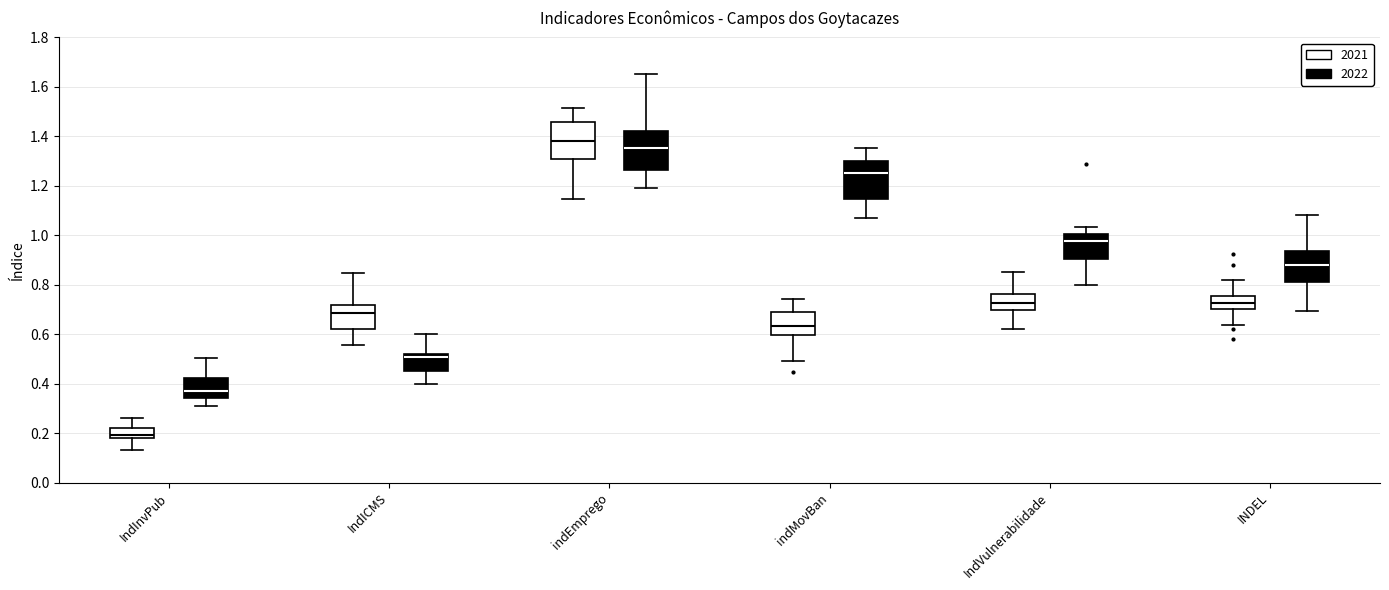

Reading left to right, transcribe this box plot: for each box, give where its median line is, the range the box spans, and where its two whiskers end, as read against the y-axis. The values are not printed on the chart, so give them approximately, as read against the axis.

IndInvPub (2021): median 0.20, box 0.18 to 0.22, whiskers 0.14 to 0.26
IndInvPub (2022): median 0.36, box 0.34 to 0.42, whiskers 0.32 to 0.50
IndICMS (2021): median 0.68, box 0.62 to 0.72, whiskers 0.56 to 0.84
IndICMS (2022): median 0.50, box 0.46 to 0.52, whiskers 0.40 to 0.60
indEmprego (2021): median 1.38, box 1.30 to 1.46, whiskers 1.14 to 1.52
indEmprego (2022): median 1.36, box 1.26 to 1.42, whiskers 1.20 to 1.66
indMovBan (2021): median 0.64, box 0.60 to 0.70, whiskers 0.50 to 0.74
indMovBan (2022): median 1.26, box 1.14 to 1.30, whiskers 1.06 to 1.36
IndVulnerabilidade (2021): median 0.72, box 0.70 to 0.76, whiskers 0.62 to 0.86
IndVulnerabilidade (2022): median 0.98, box 0.90 to 1.00, whiskers 0.80 to 1.04
INDEL (2021): median 0.72, box 0.70 to 0.76, whiskers 0.64 to 0.82
INDEL (2022): median 0.88, box 0.82 to 0.94, whiskers 0.70 to 1.08